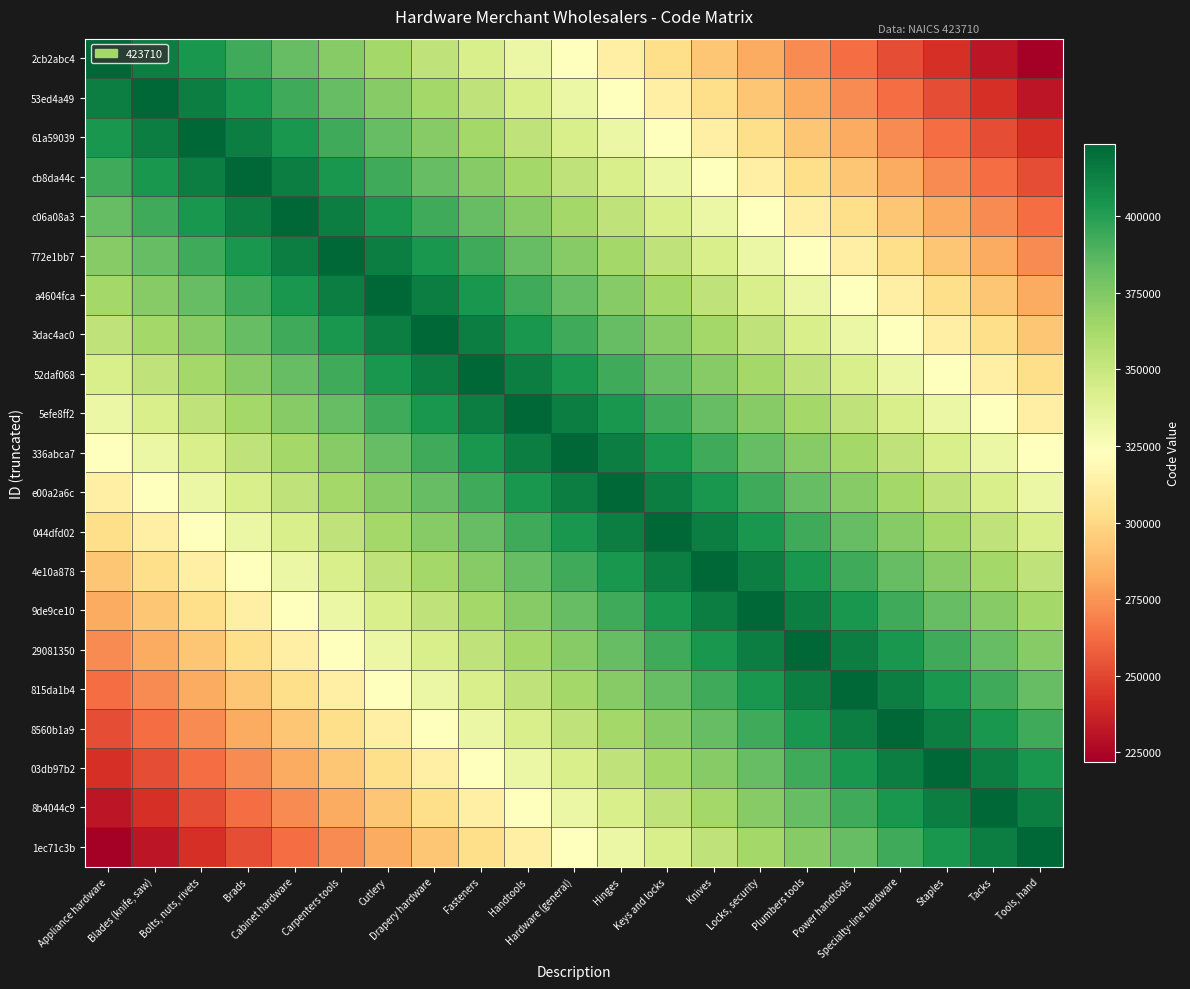

Between Knives and Drapery hardware, which is larger?

Drapery hardware